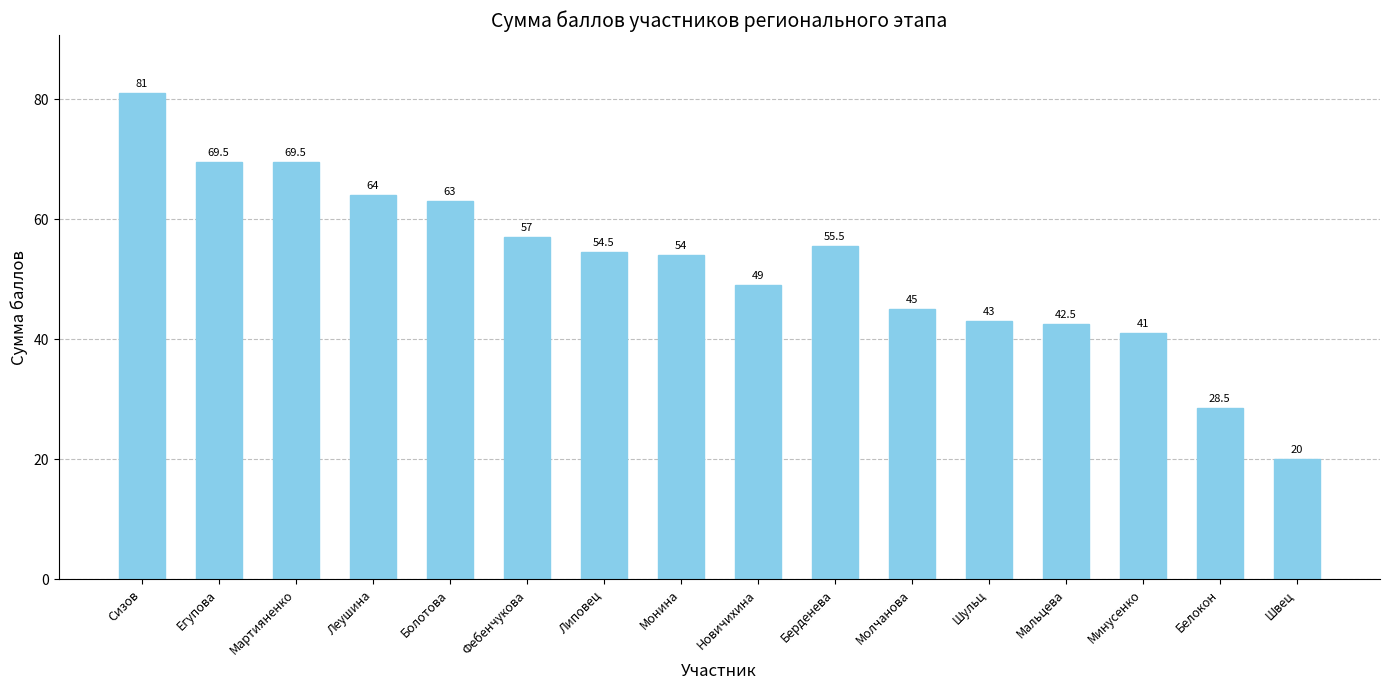

What position from the right is Леушина?

13